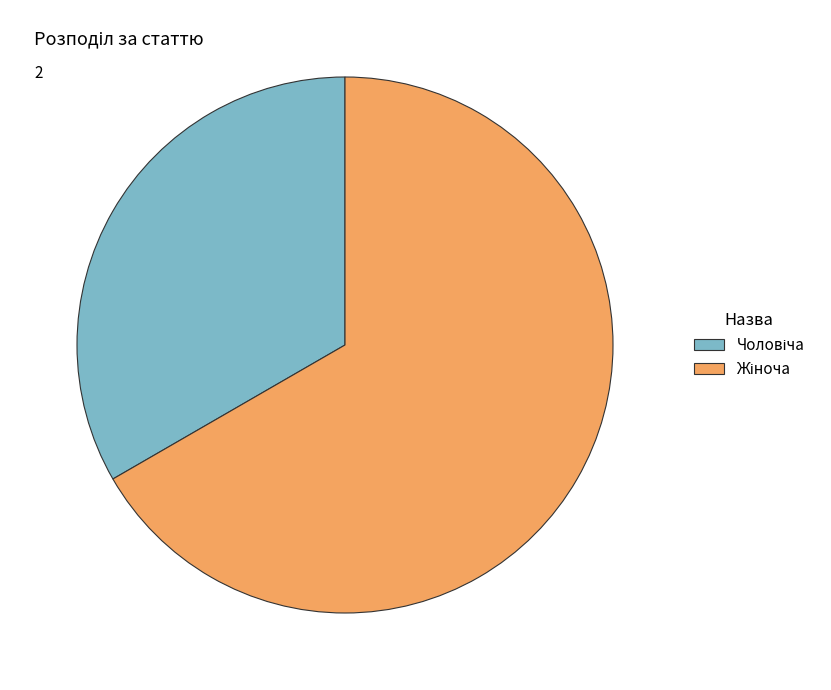

Is there any slice that represents more than half of the pie?

Yes